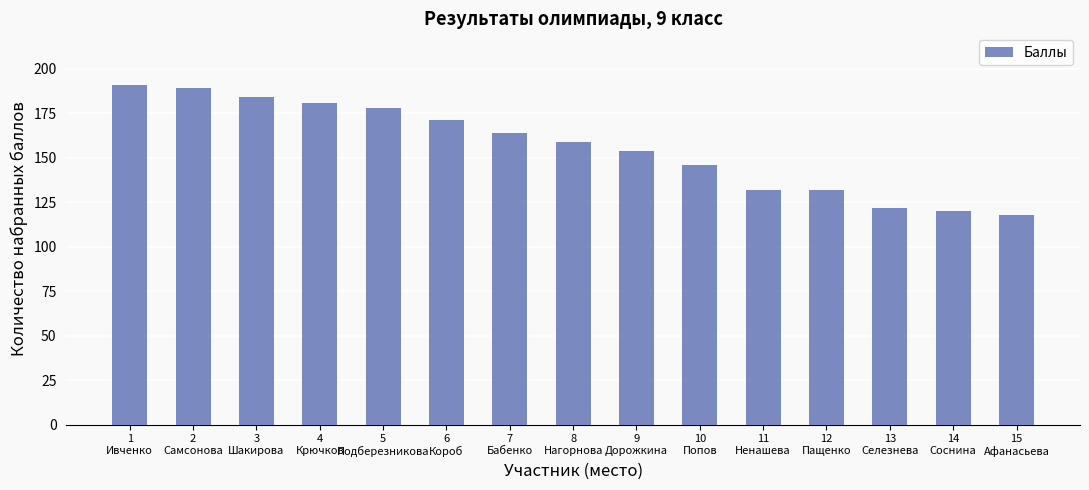

What is the ratio of the value at 9
Дорожкина to the value at 15
Афанасьева?

1.3